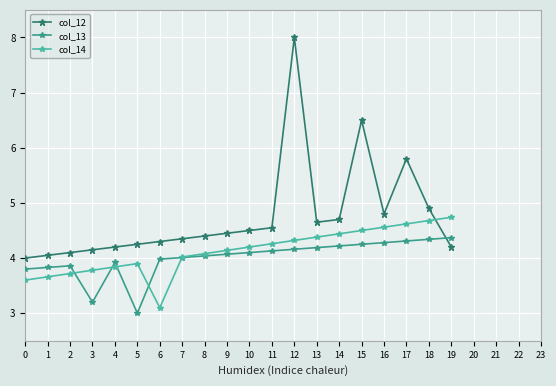

What is the difference between the highest and lowest values at 7?

0.3